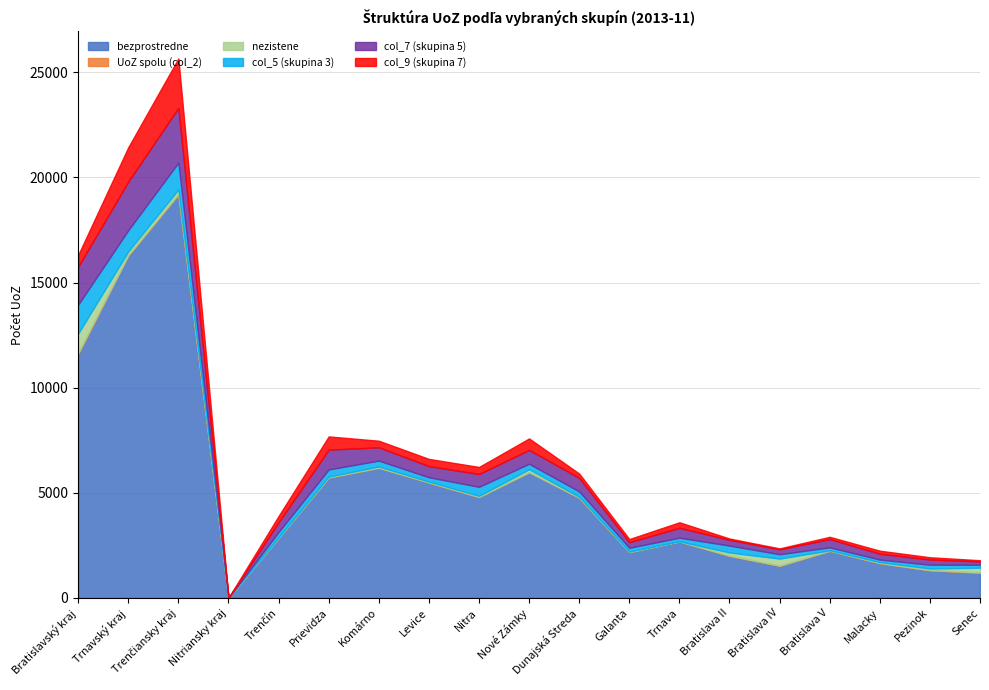

At which category does bezprostredne reach its first local valley?

Nitriansky kraj